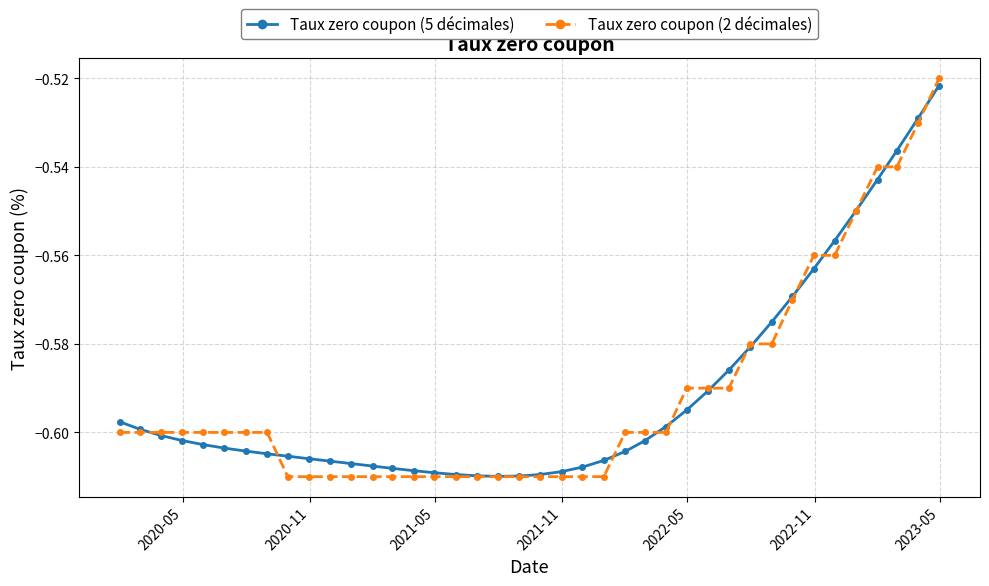

Which series has the largest range (max minus min)?

Taux zero coupon (2 décimales)